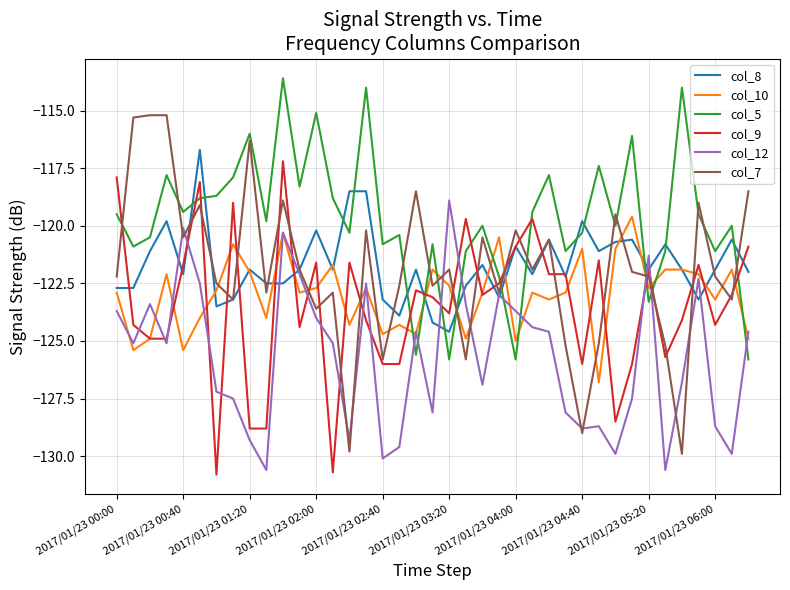

Which series has the largest total across all categories?

col_5